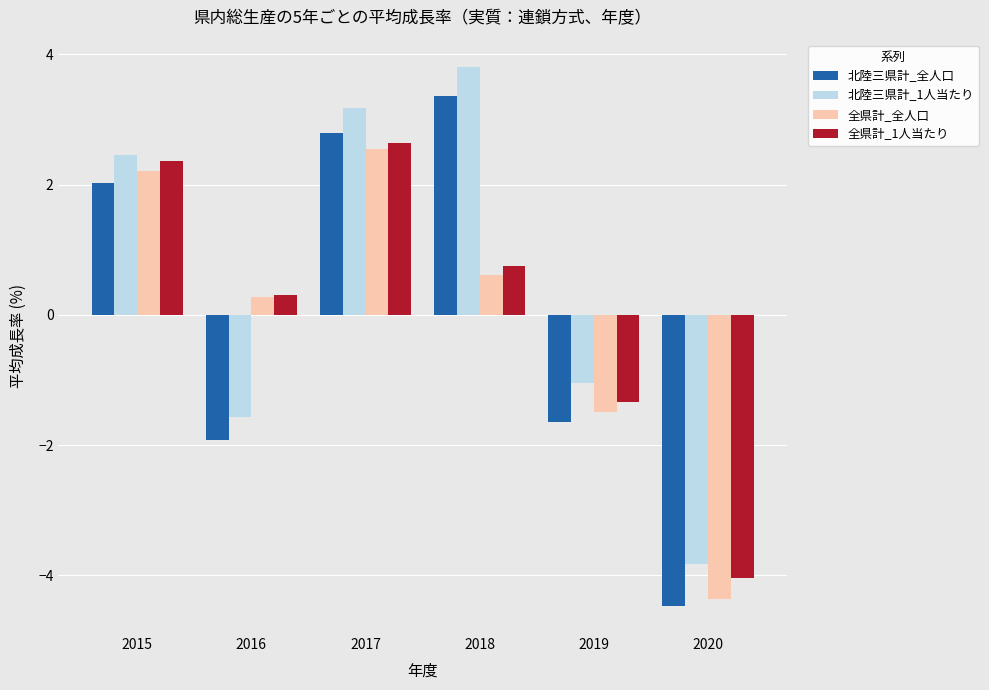

What is the lowest value of the 全県計_全人口 series?

-4.4